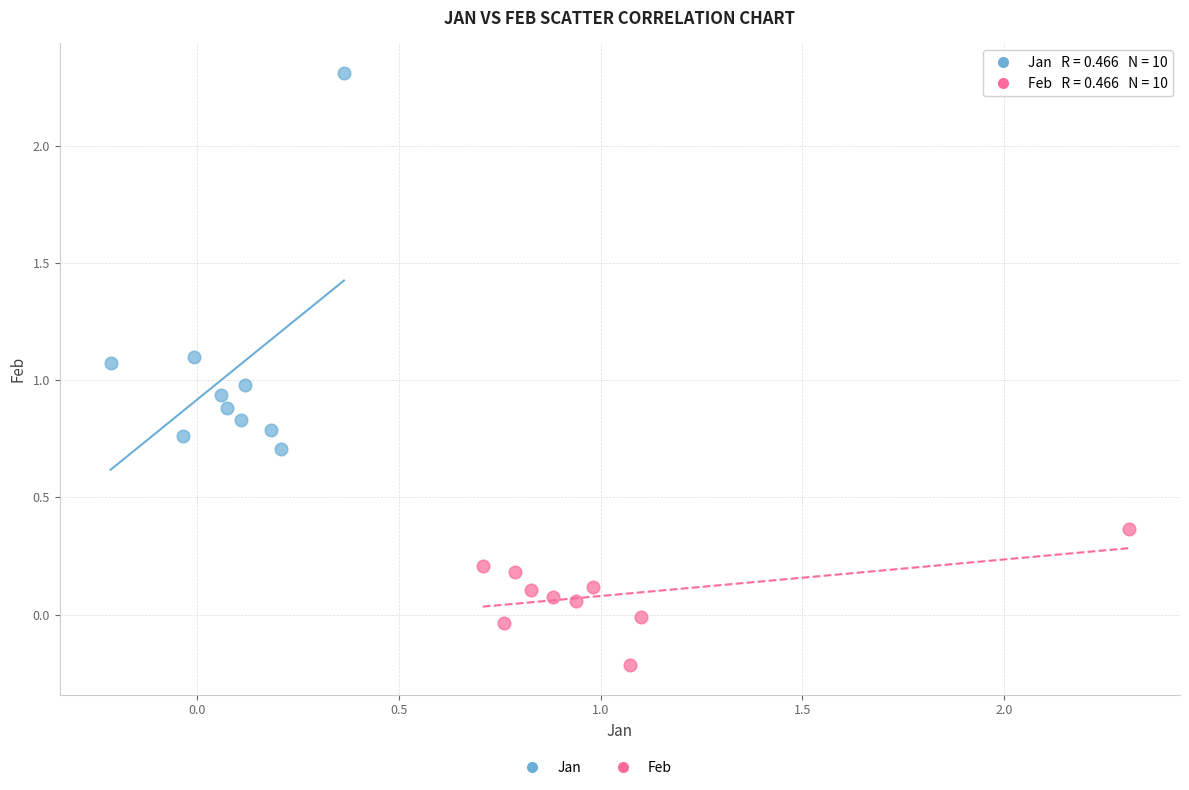

Which series contains the highest Y value?

Jan